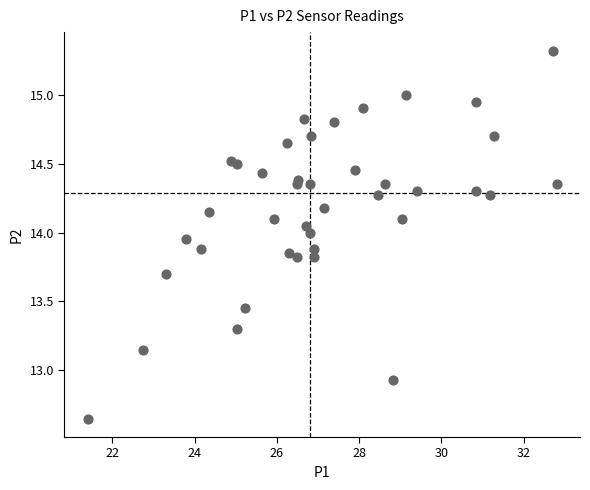

What is the range of X values (max minus min)?

11.4